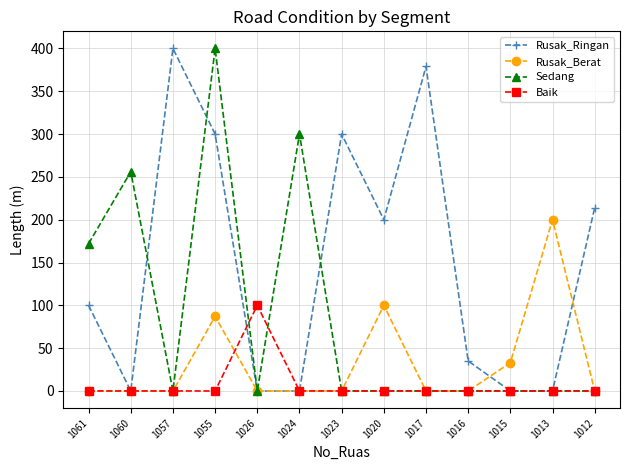

Which series has the largest total across all categories?

Rusak_Ringan